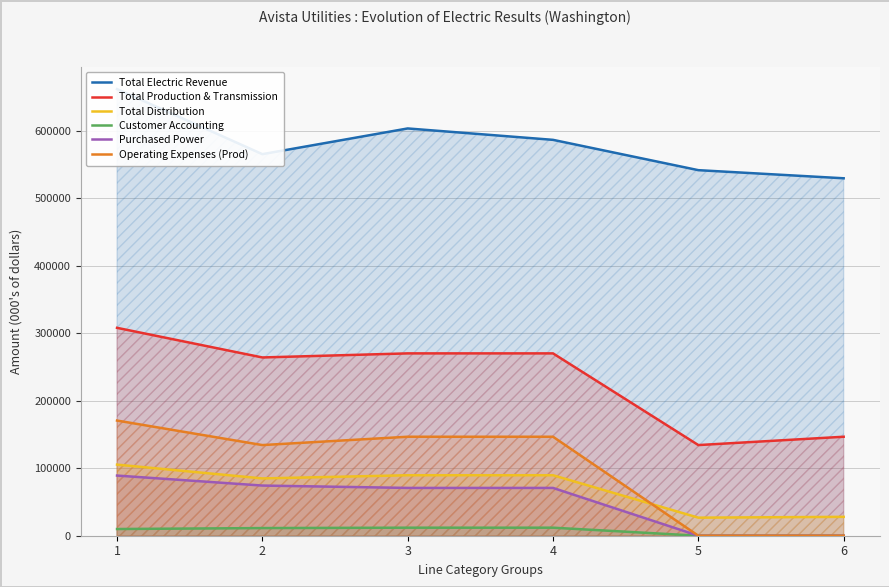

What is the sum of the Total Production & Transmission values at 1 and 4?

577891